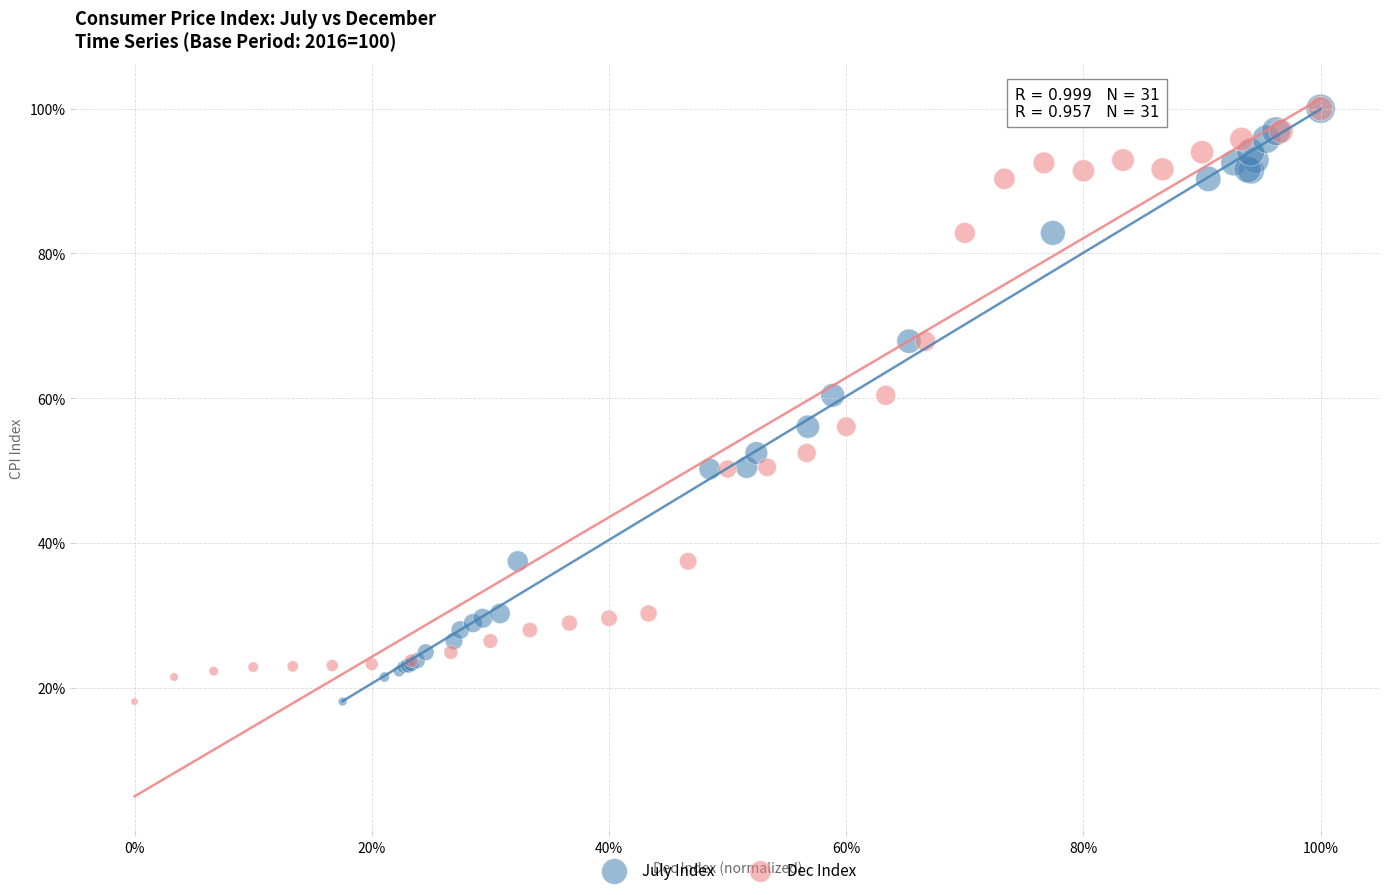

What are all the series names shown in the legend?

July Index, Dec Index